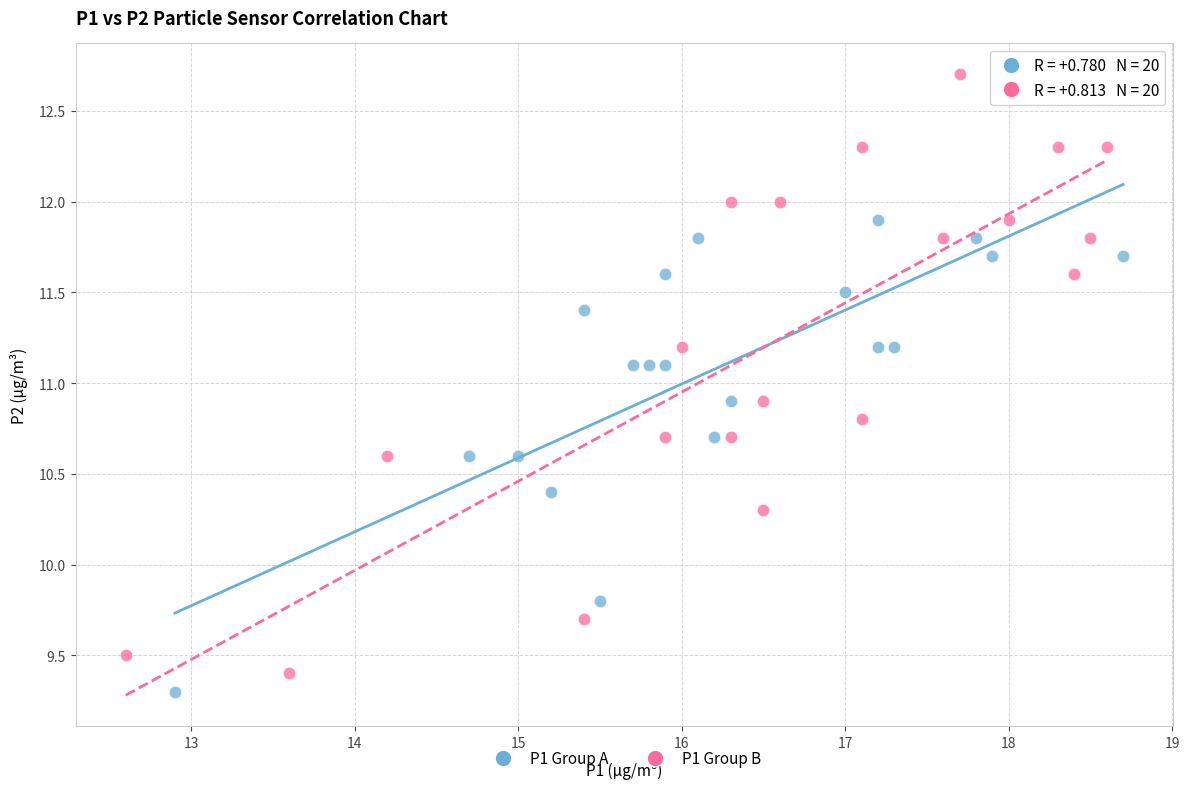

Which series has the widest spread of Y values?

P1 Group B